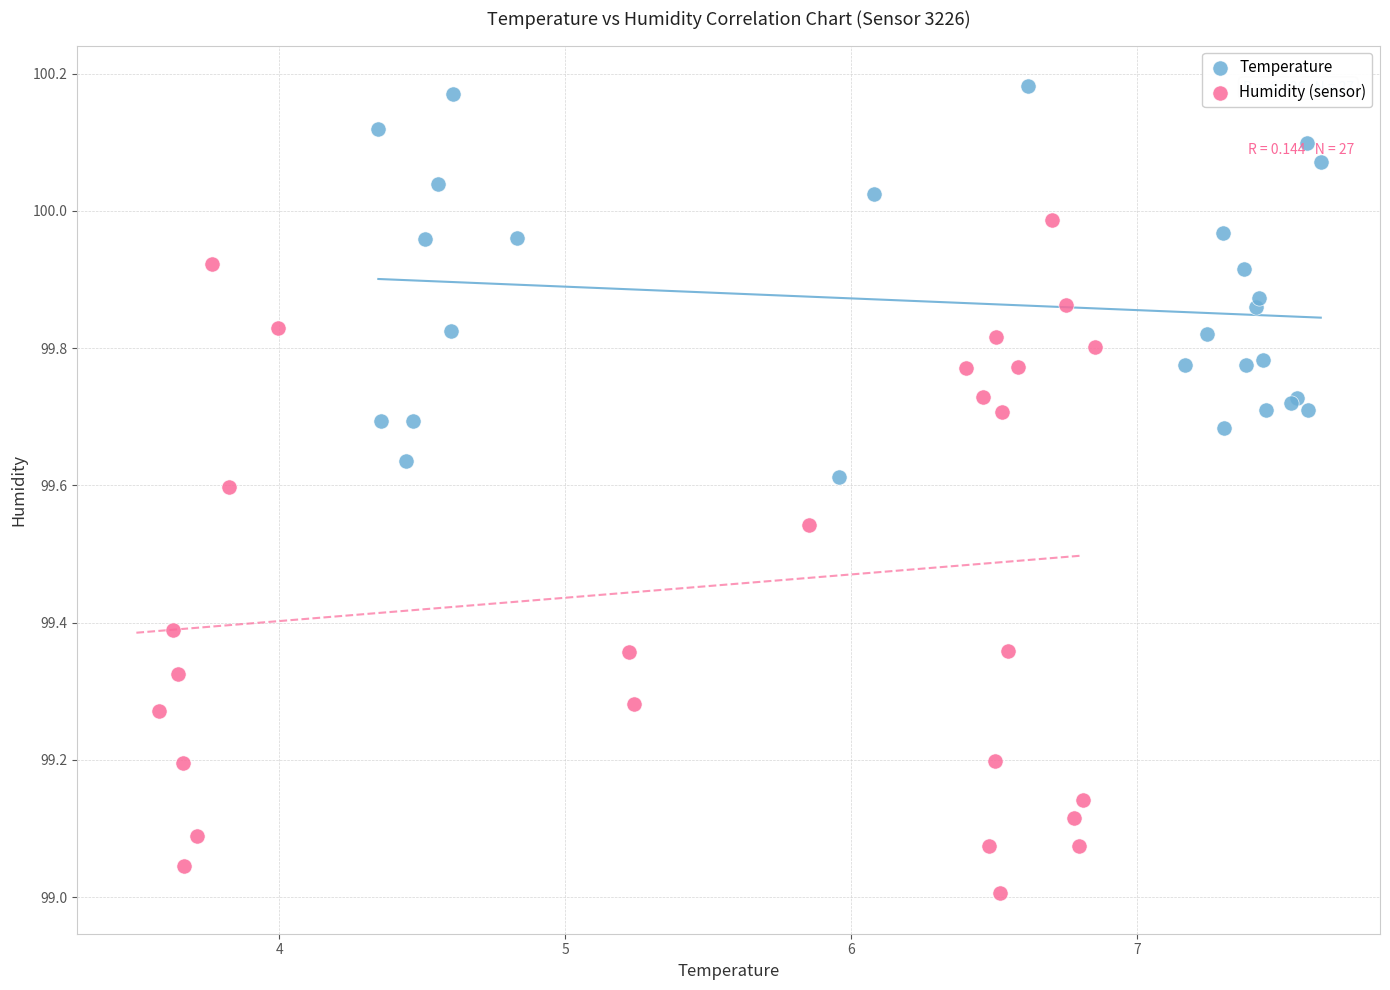

What are all the series names shown in the legend?

Temperature, Humidity (sensor)